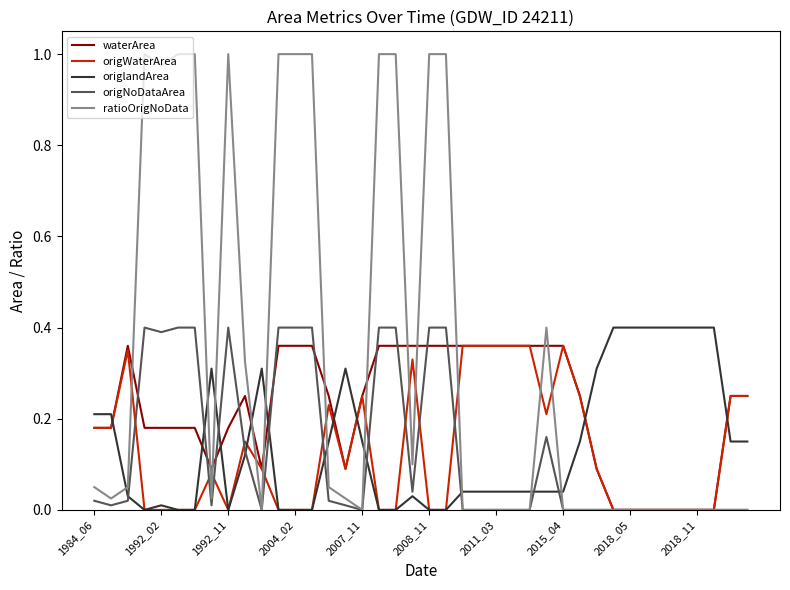

Which series has the largest total across all categories?

ratioOrigNoData